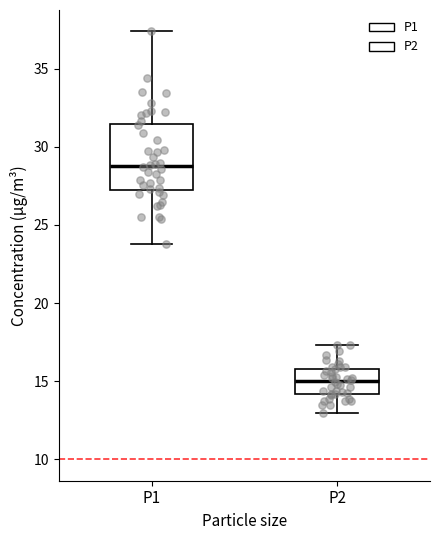

Reading left to right, read every box against the y-axis: the position of its median line, the range the box covers, and the ends of its whiskers. The values are not printed on the chart, so give them approximately, as read against the axis.

P1: median 29.0, box 27.0 to 31.5, whiskers 24.0 to 37.5
P2: median 15.0, box 14.0 to 16.0, whiskers 13.0 to 17.5